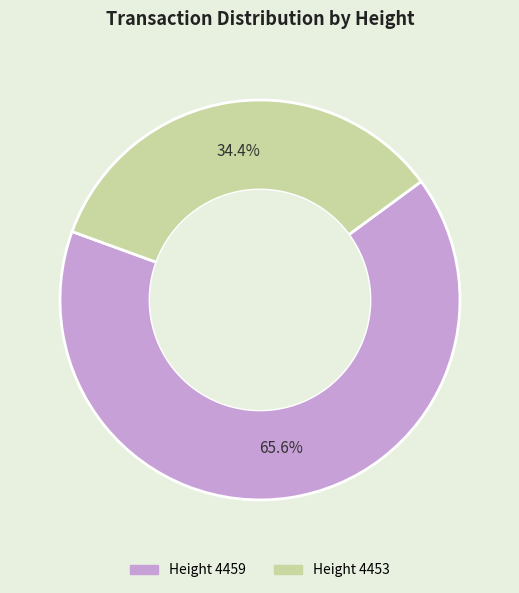

Is there a majority slice in this chart?

Yes